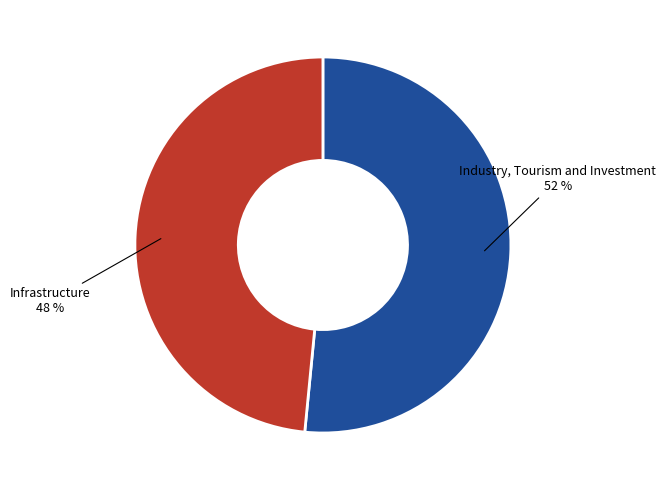

Is there any slice that represents more than half of the pie?

Yes